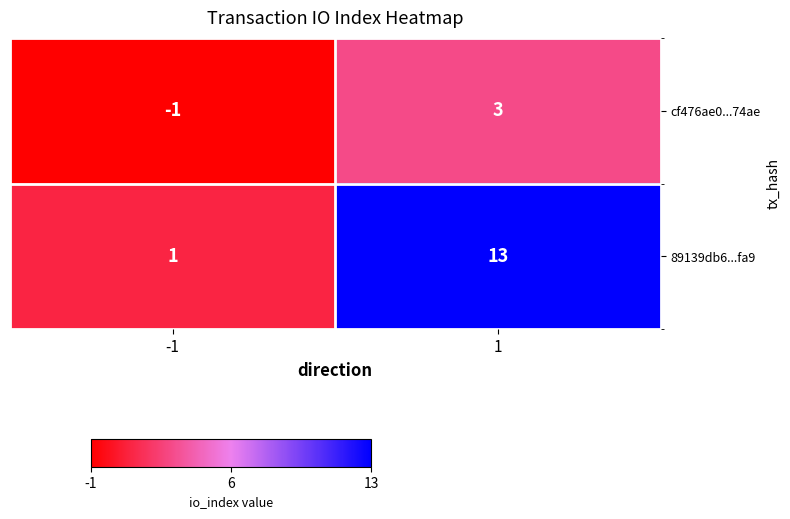

Between -1 and 1, which series saw the biggest shift?

89139db6...fa9